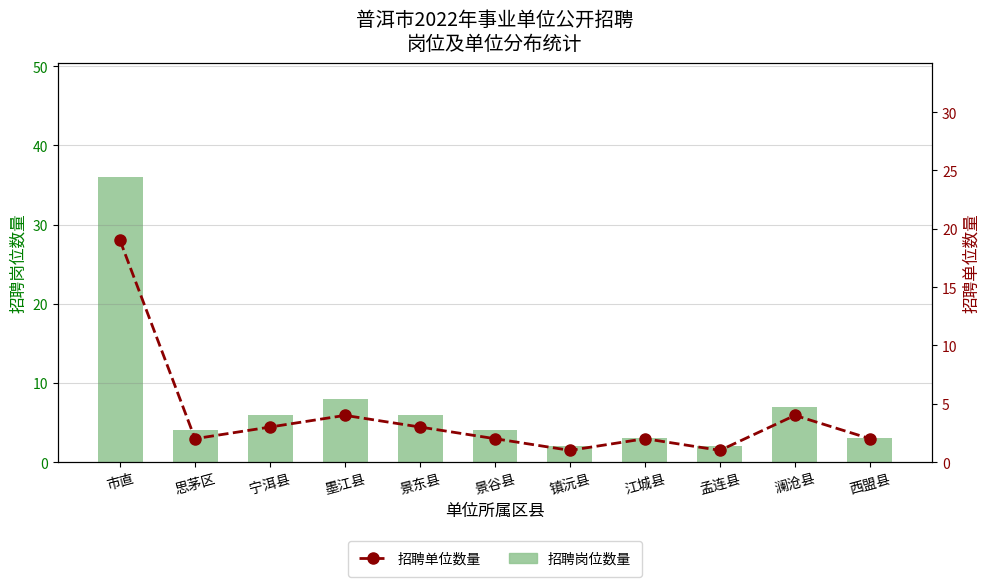

What are all the series names shown in the legend?

招聘岗位数量, 招聘单位数量